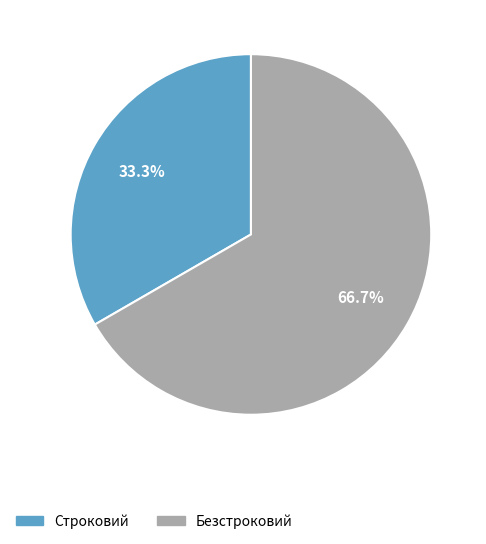

How many slices are in this pie chart?

2